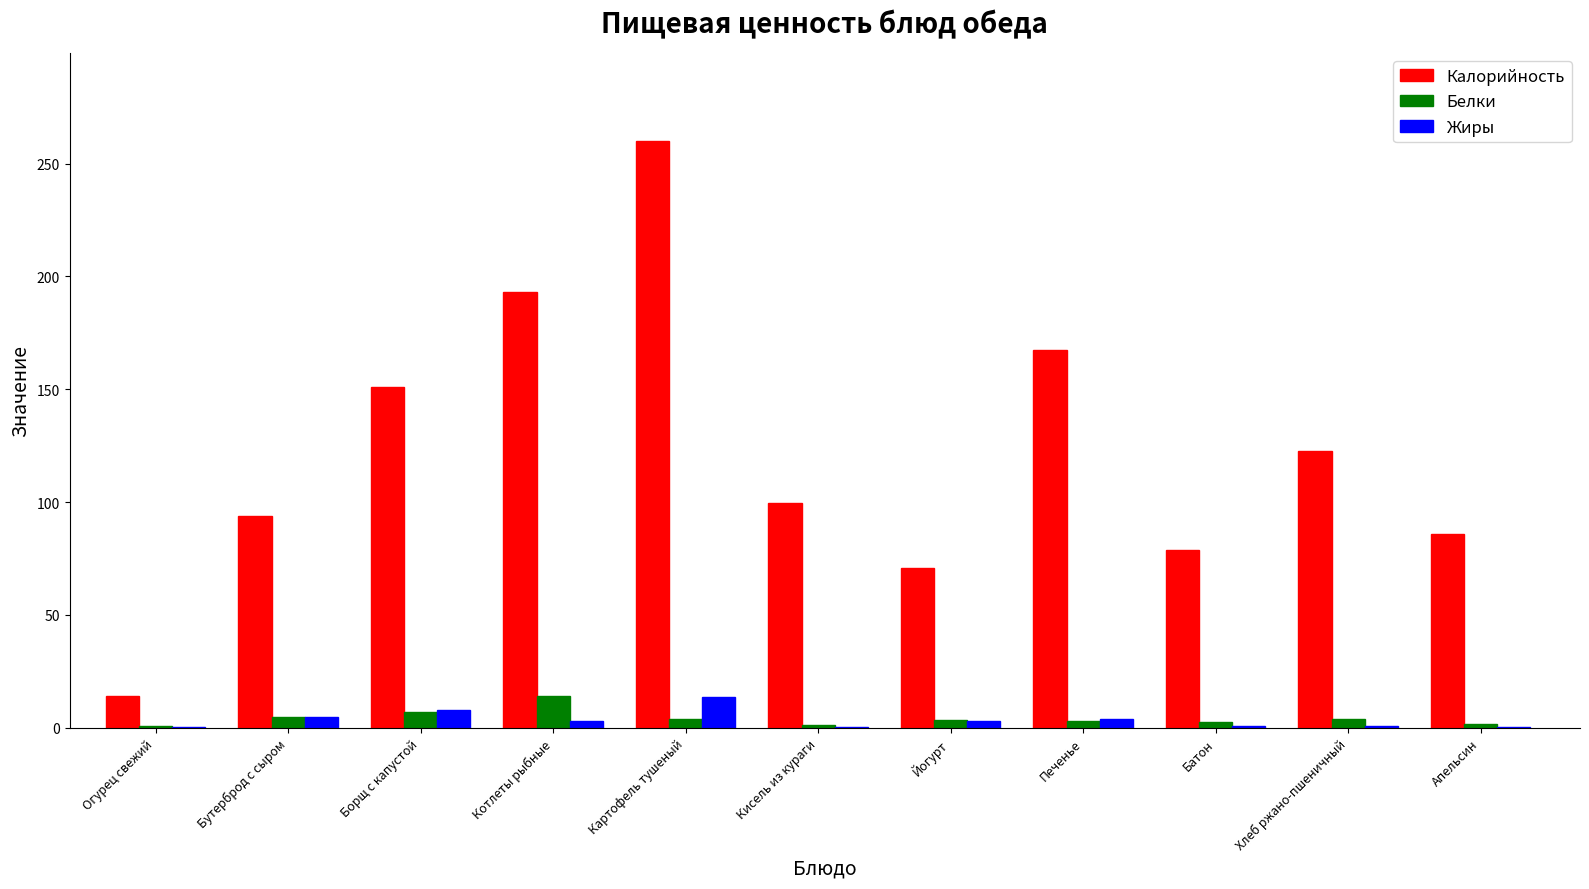

True or false: Калорийность has a value of 93.9 at Бутерброд с сыром.

True